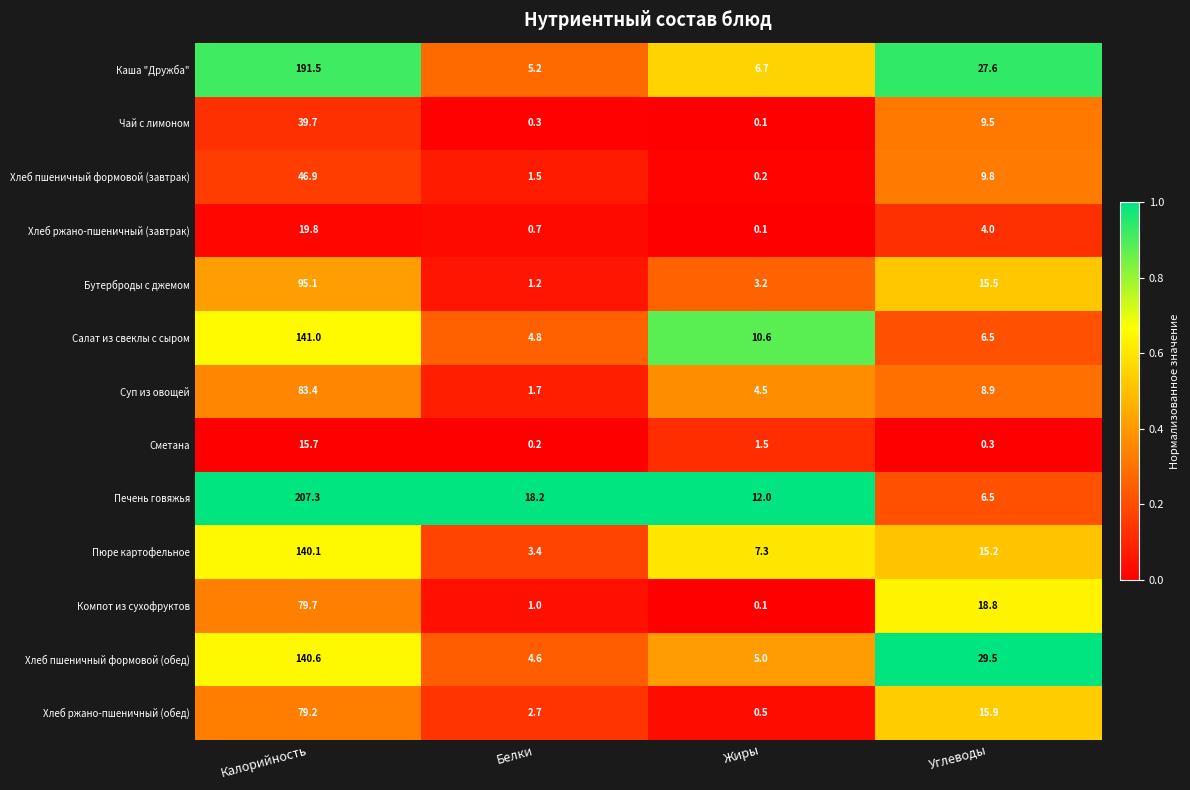

At which category is the sum across all series the highest?

Калорийность